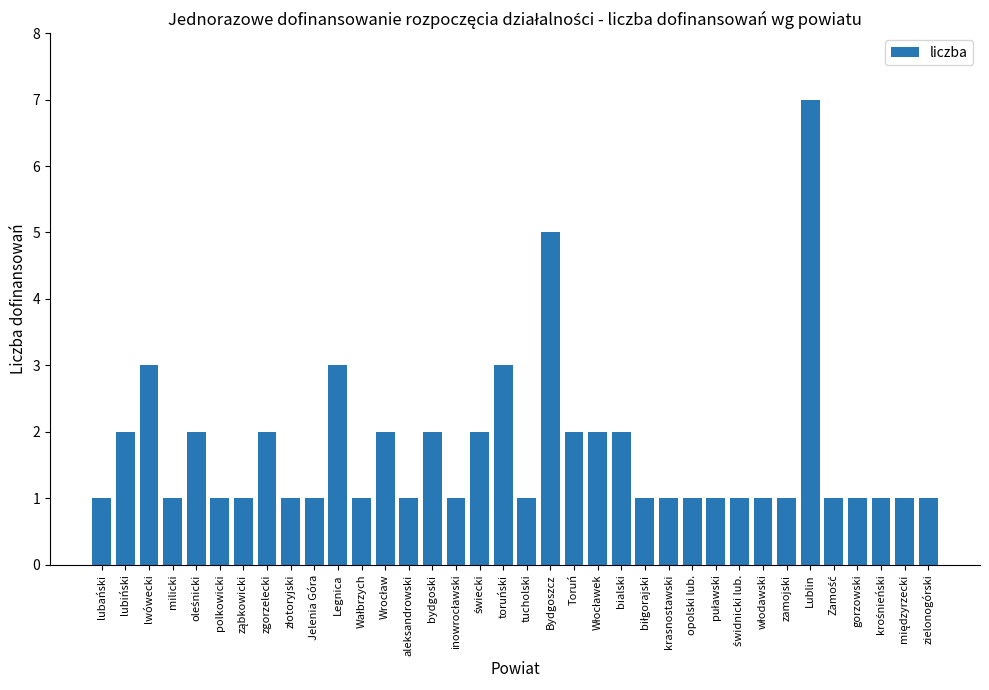

What is the difference between the maximum and second lowest values?

6